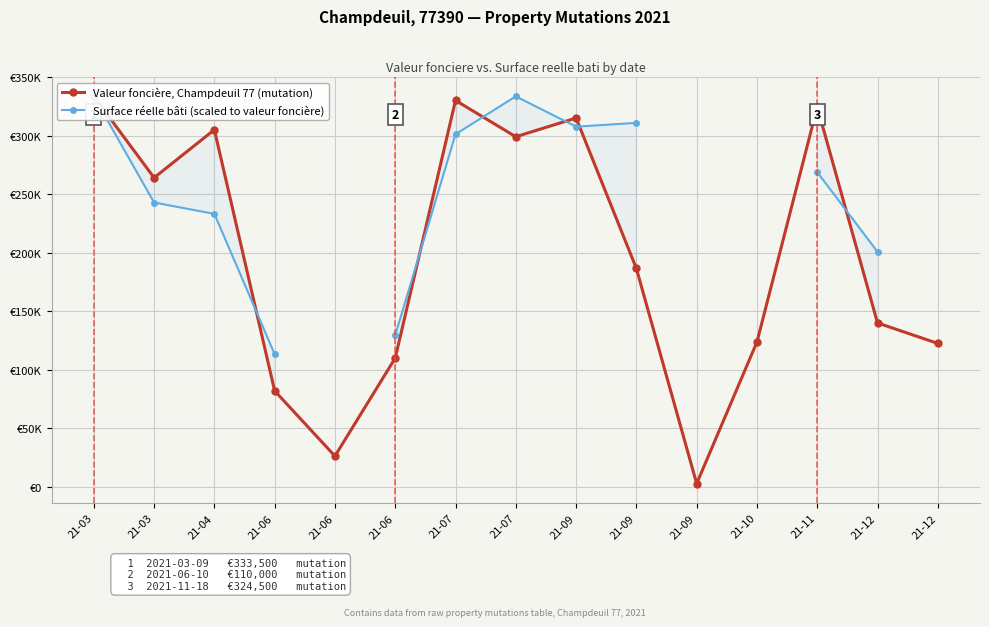

True or false: Surface réelle bâti (scaled to valeur foncière) has more than 2 interior local peaks.

False